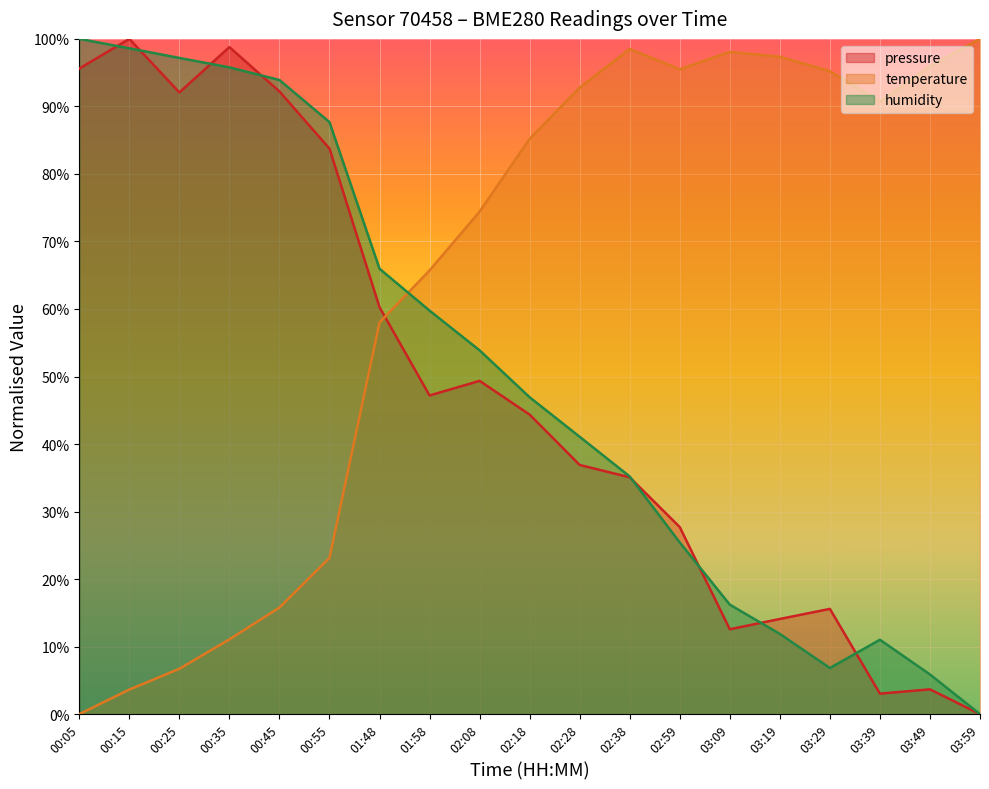

In humidity, how many points are lower than both neighbors (excluding endpoints)?

1